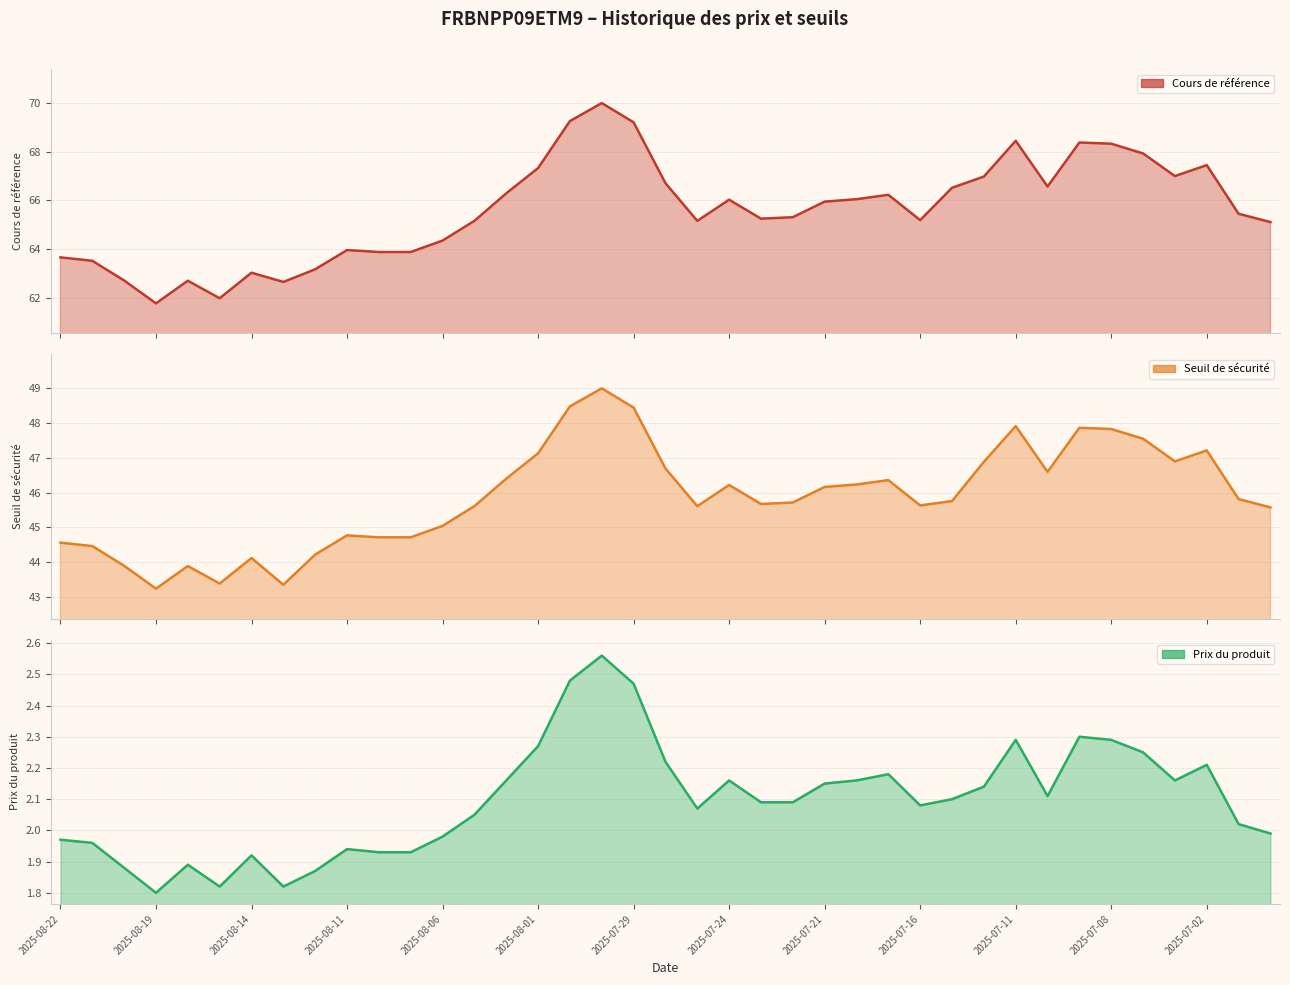

Between 2025-07-18 and 2025-07-17, which series saw the biggest shift?

Cours de référence